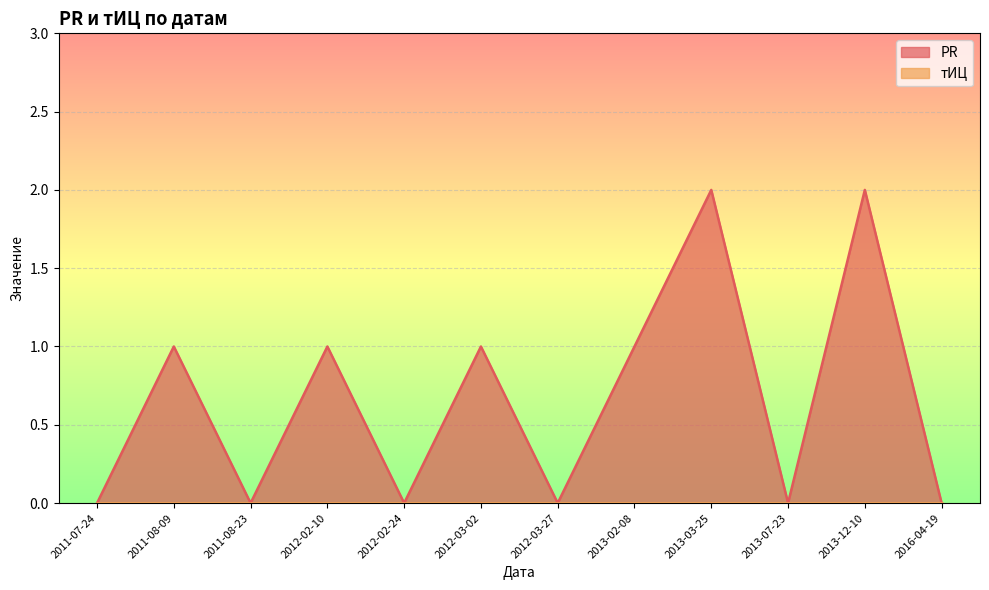

How many PR values are between 0 and 1?

10